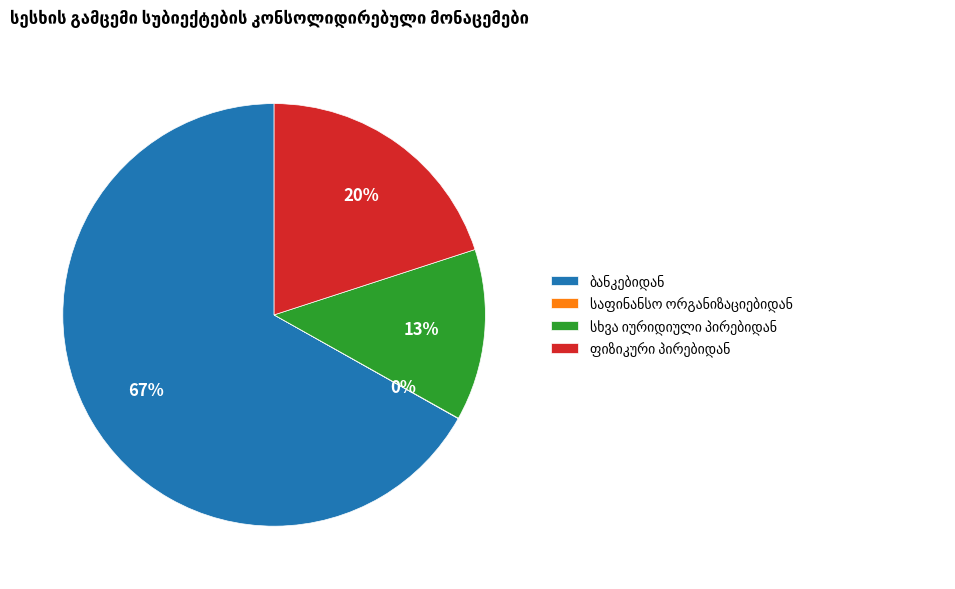

To the nearest percent, what is the difference between the largest and smallest slice percentages?

67%